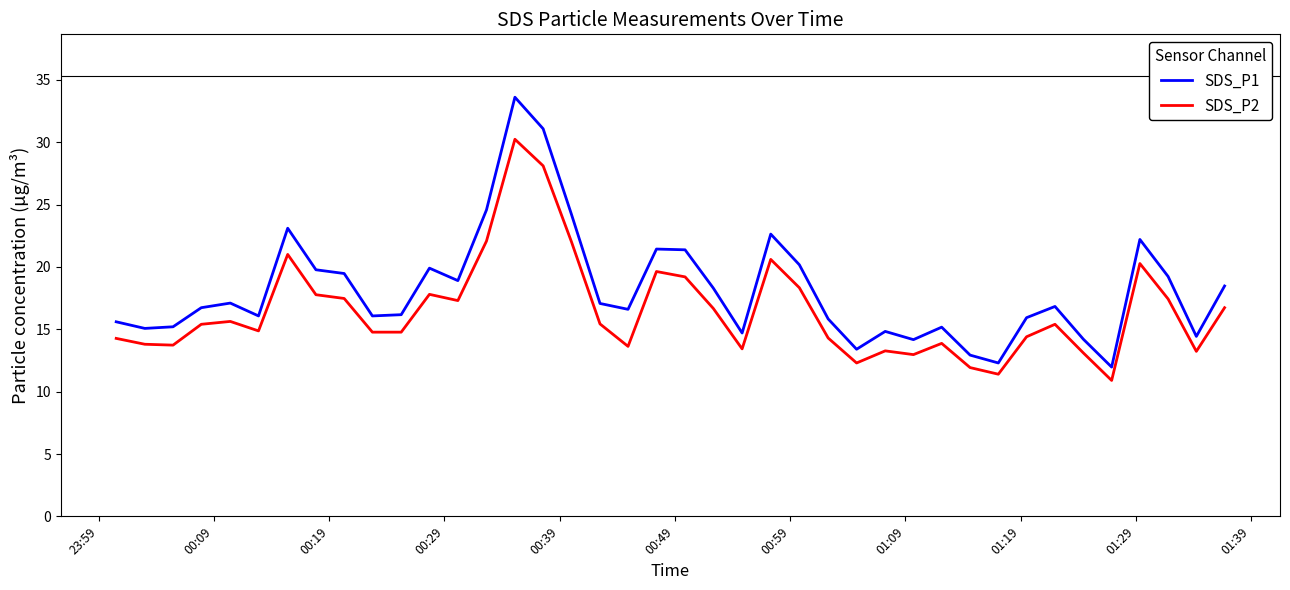

Which series has the largest range (max minus min)?

SDS_P1